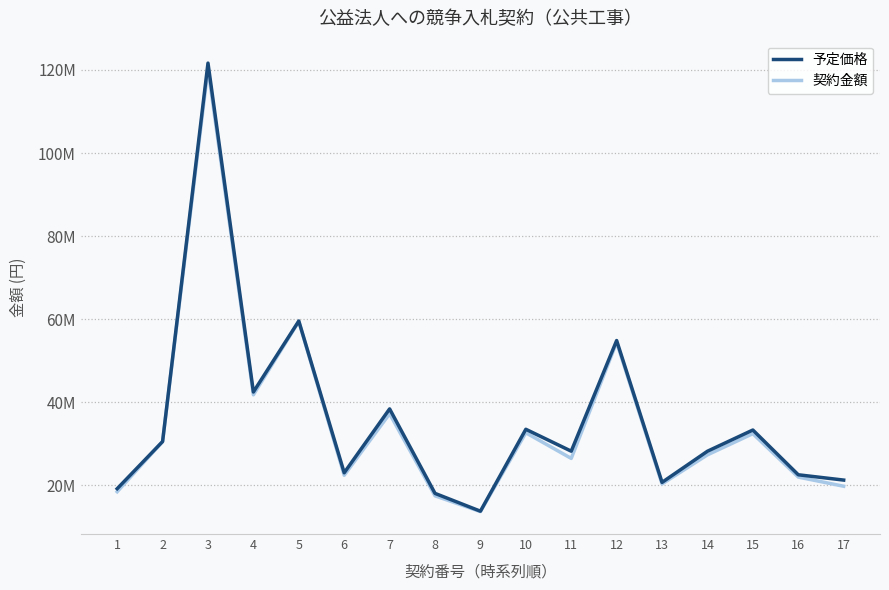

Is this an area chart (filled region under the line)?

No